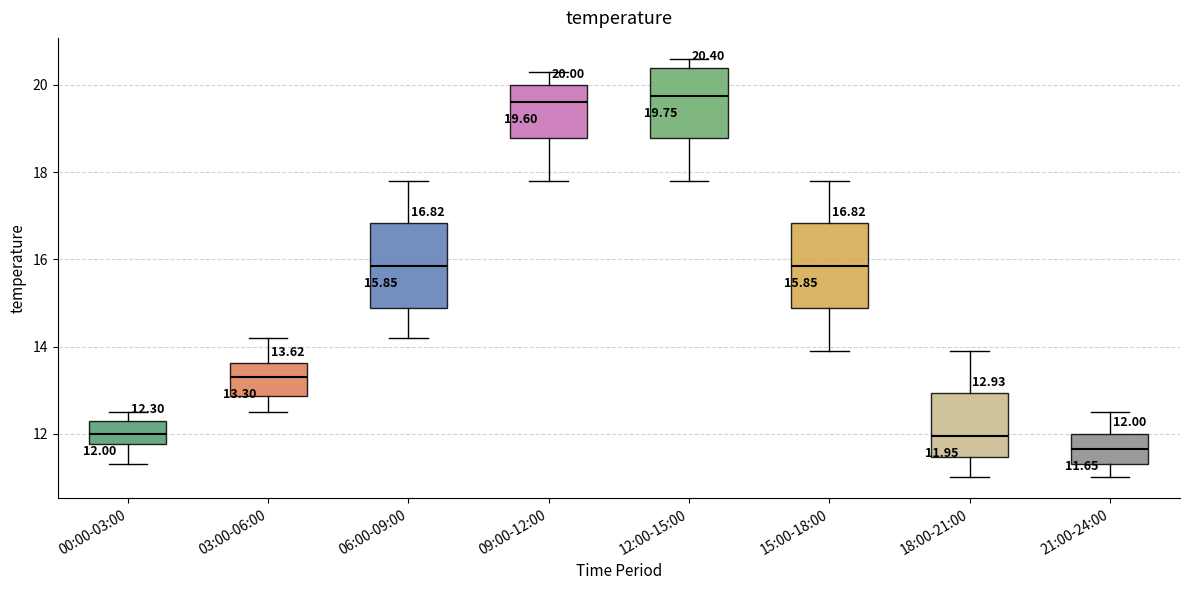

Which box has the lowest median line?

21:00-24:00